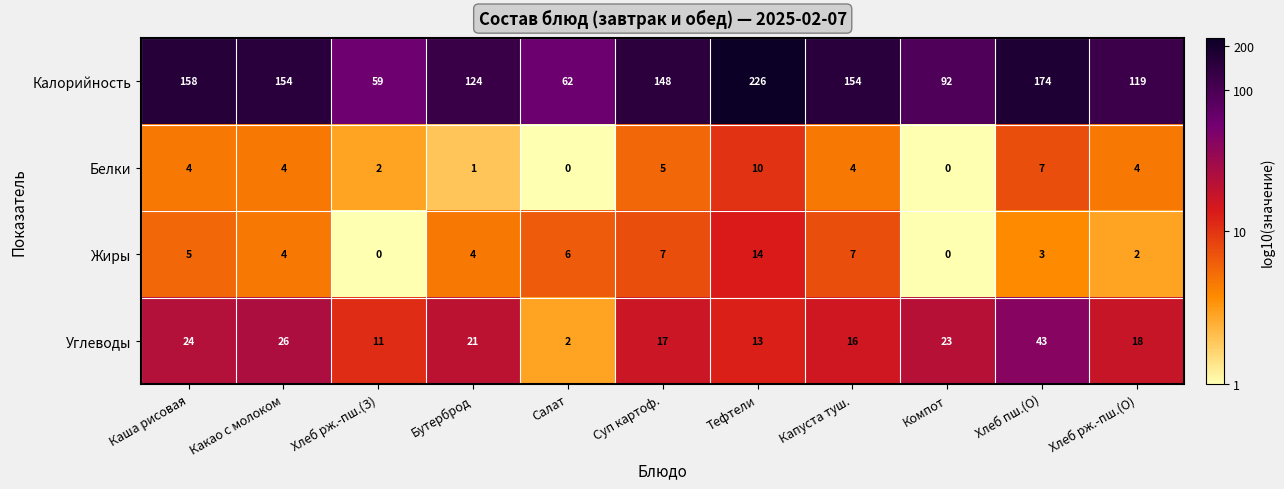

Is the value of Калорийность at Тефтели greater than the value of Белки at Бутерброд?

Yes